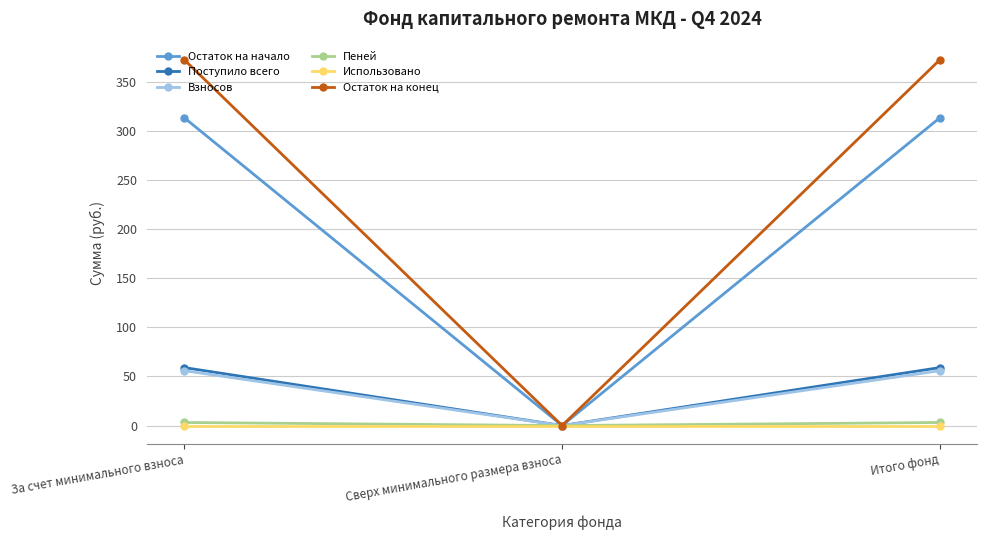

The value of Пеней at Сверх минимального размера взноса is 0.0. True or false?

True